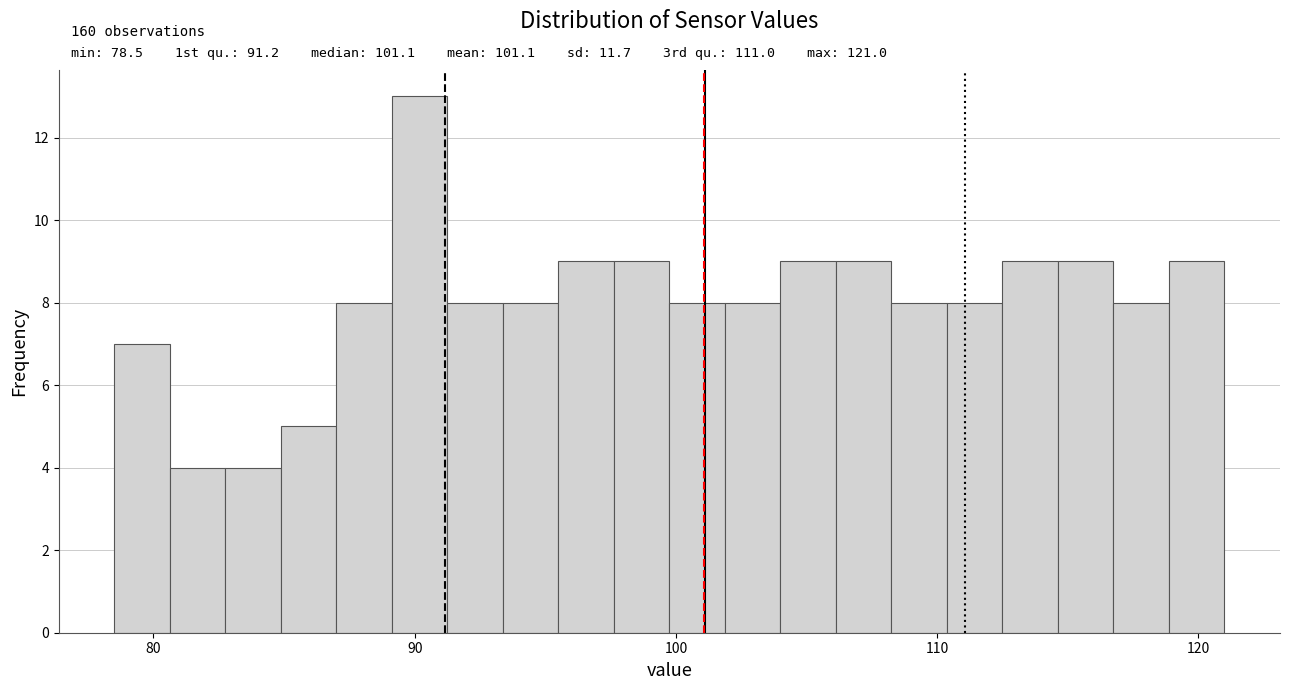

Around what value on the x-axis is the tallest bar? Give the approximate position of its centre, as read against the axis.

90